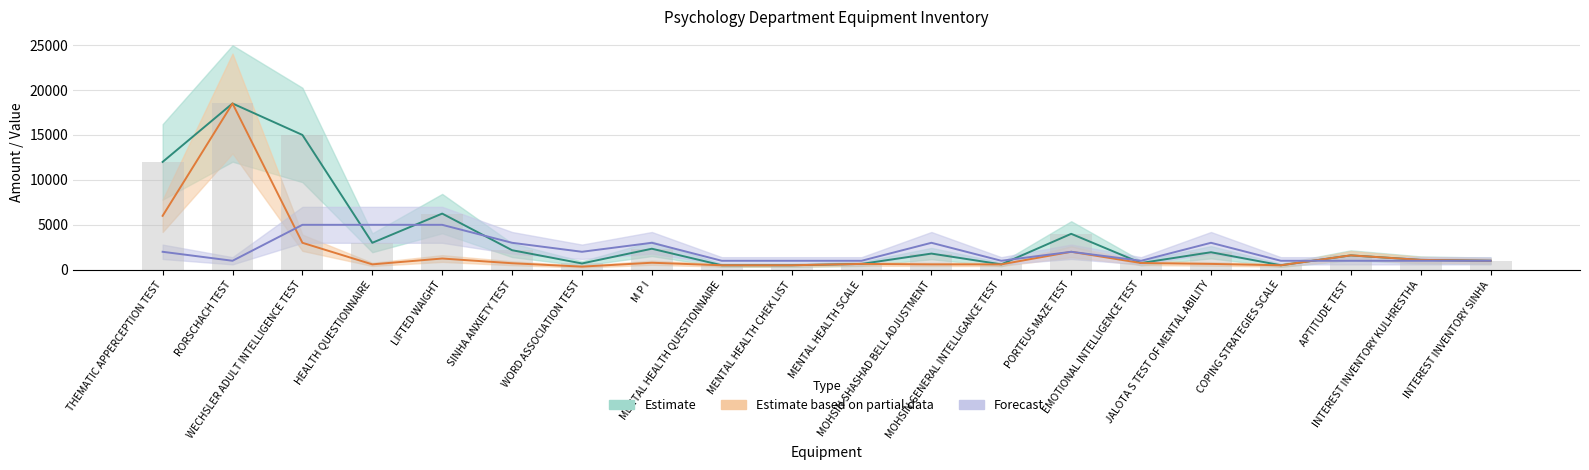

The value of Estimate (Total Amount) at THEMATIC APPERCEPTION TEST is 12000. True or false?

True